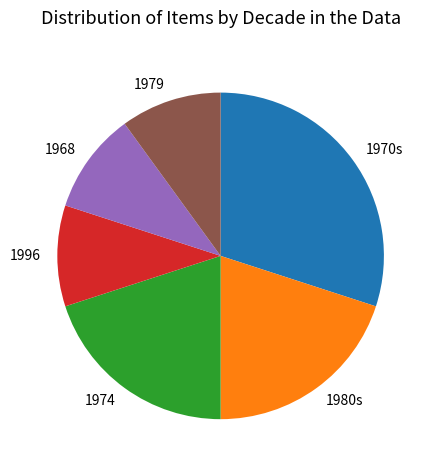

Is the sum of 1974 and 1996 greater than half?

No